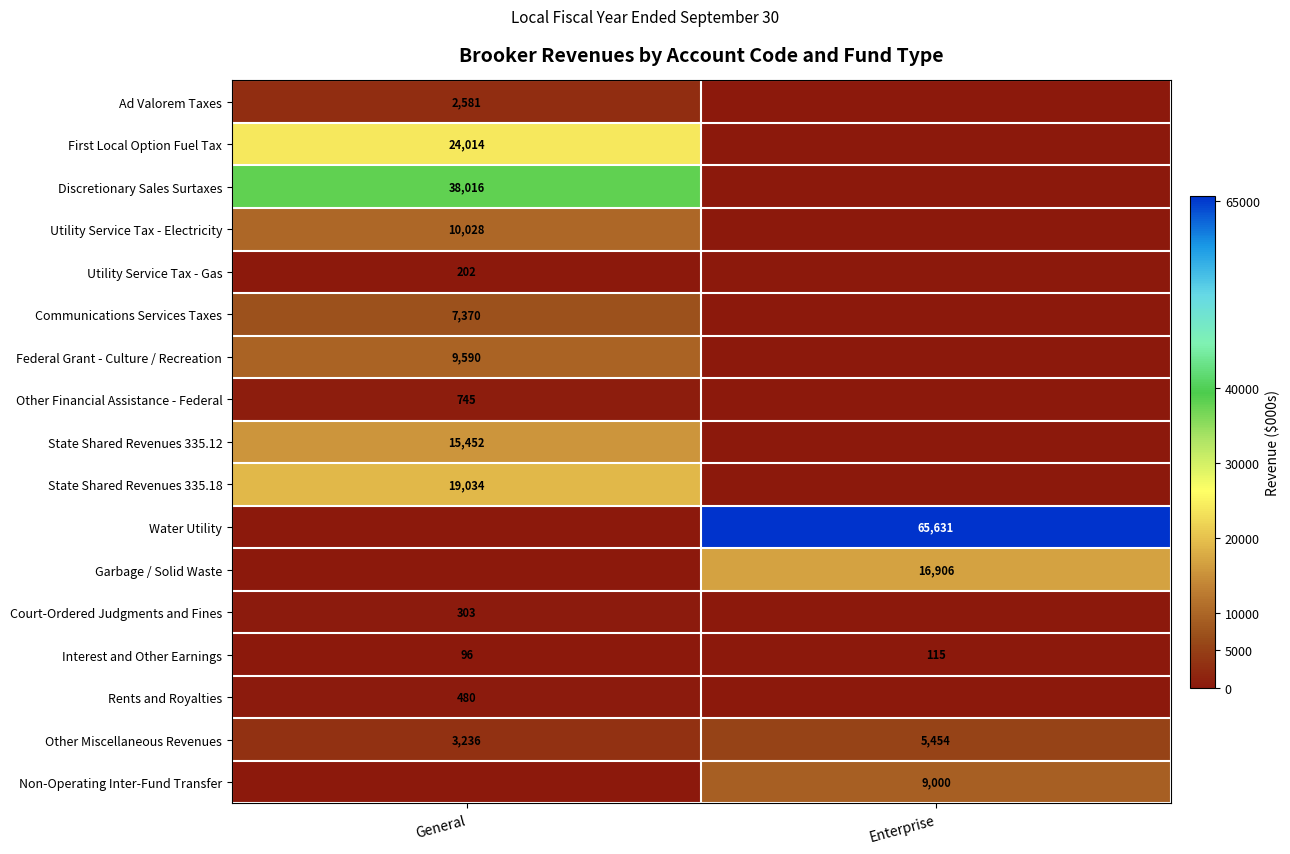

The value of Other Miscellaneous Revenues at Enterprise is 5454. True or false?

True